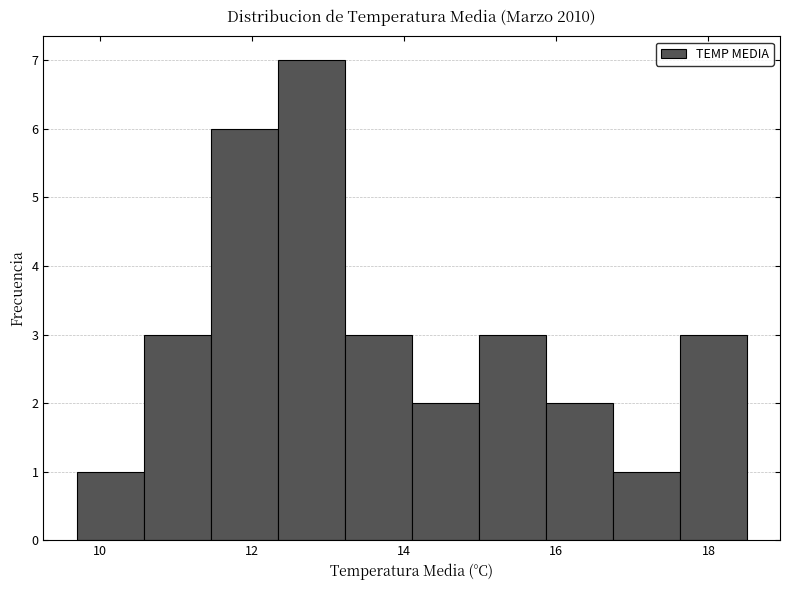

Over which range of the x-axis is the bar tallest?

12.34 to 13.22